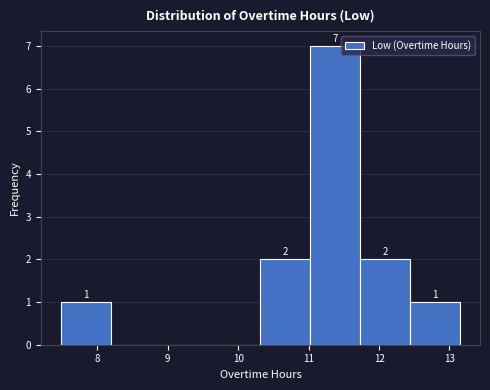

Over which range of the x-axis is the bar tallest?

11.0 to 11.7